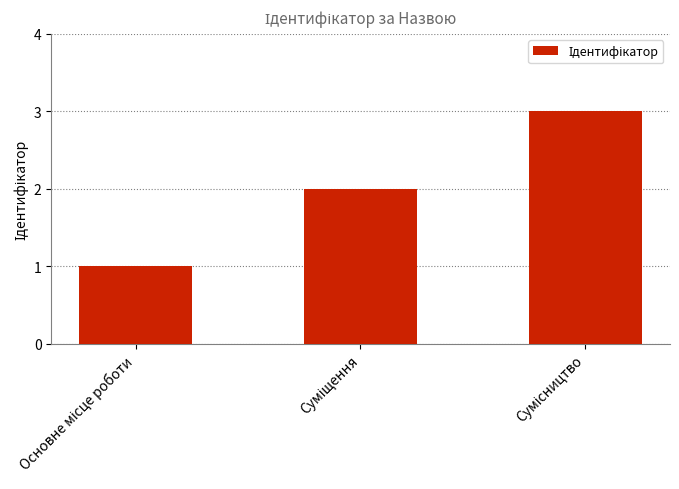

Reading left to right, extract all data points from this chart.

1	2	3